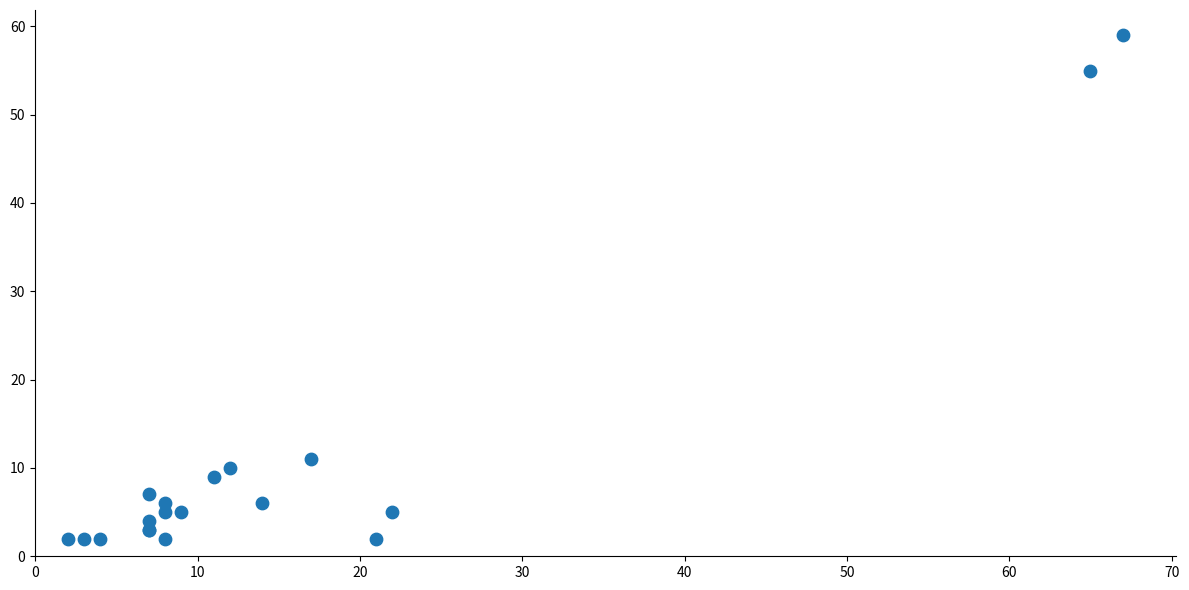

What Y value in the scatter plot is closest to 30?

11